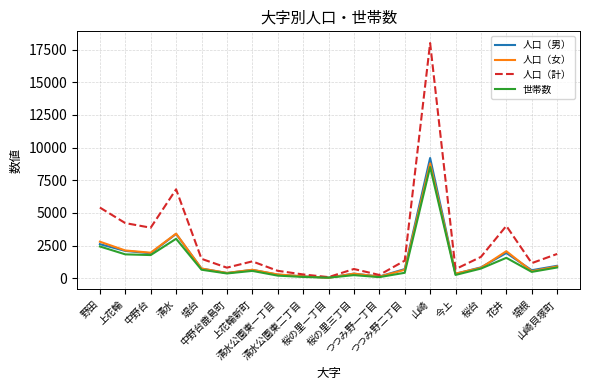

What is the difference between the highest and lowest values at つつみ野二丁目?

930